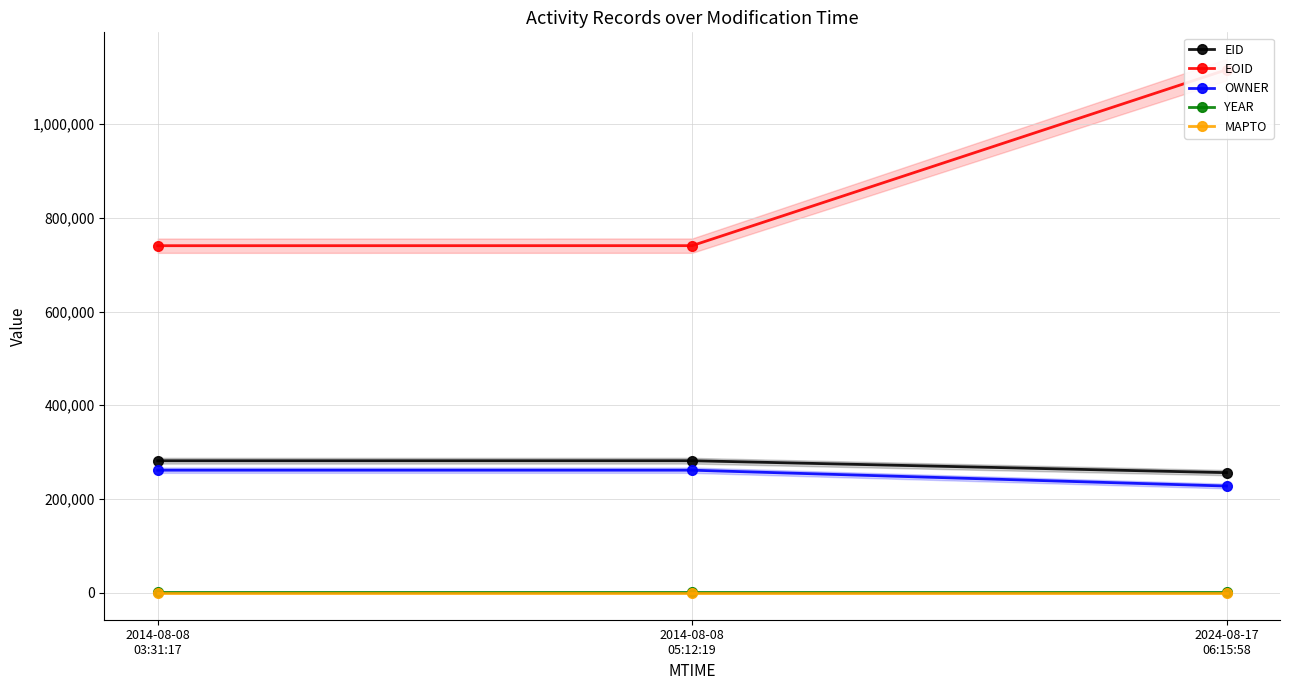

Count the number of categories in the chart.

3